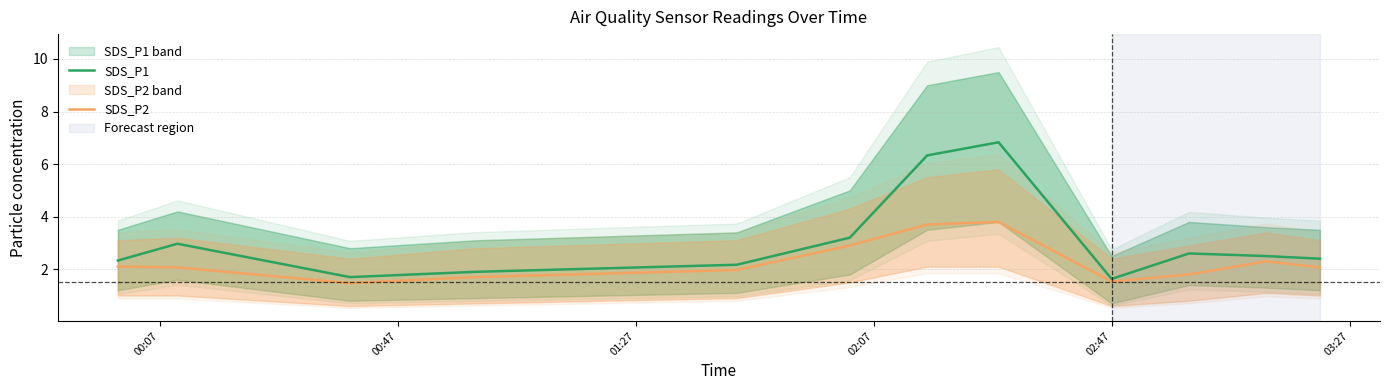

What is the maximum value for SDS_P2?

3.8